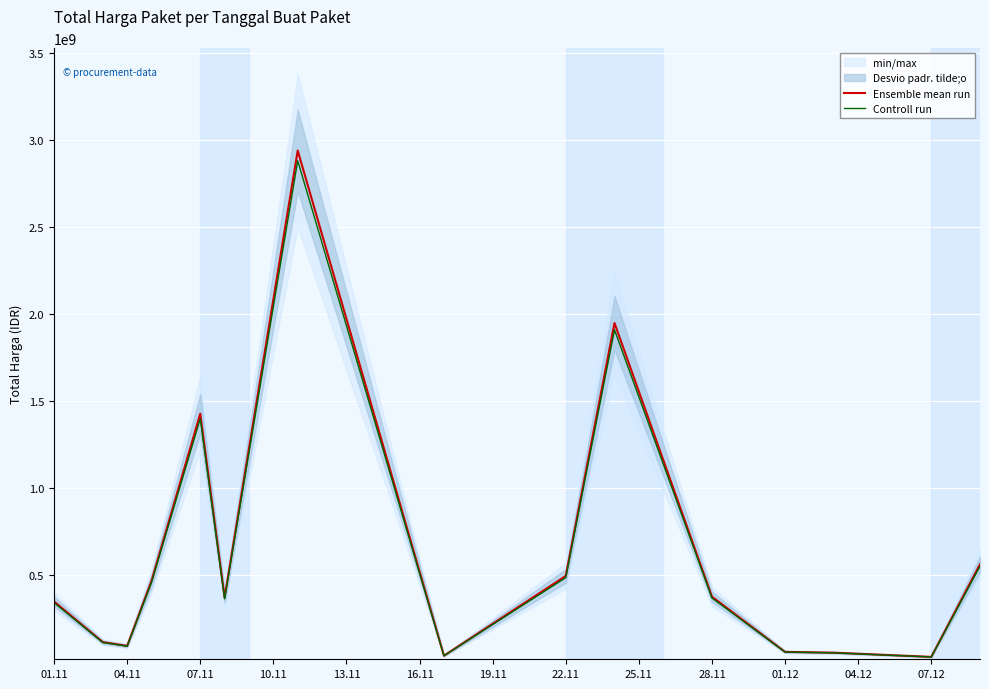

What is the highest value of the Ensemble mean run series?

2939553240.0